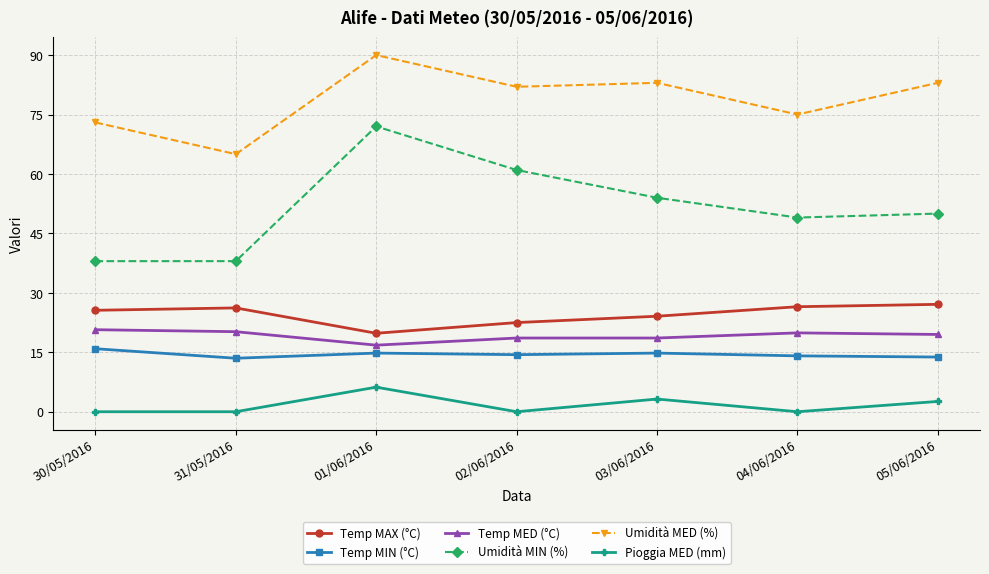

What is the highest value of the Temp MAX (°C) series?

27.1